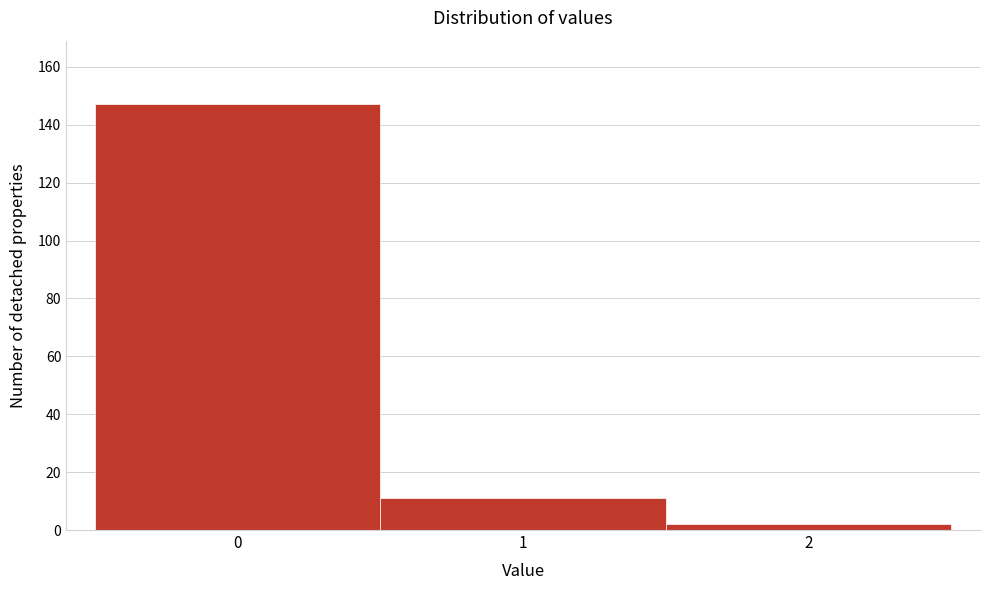

Reading left to right, list every bar in this chart as the range it spans on the x-axis followed by its height. The values are not printed on the chart, so give them approximately, as read against the axis.

-0.5 to 0.5: 148
0.5 to 1.5: 12
1.5 to 2.5: 2